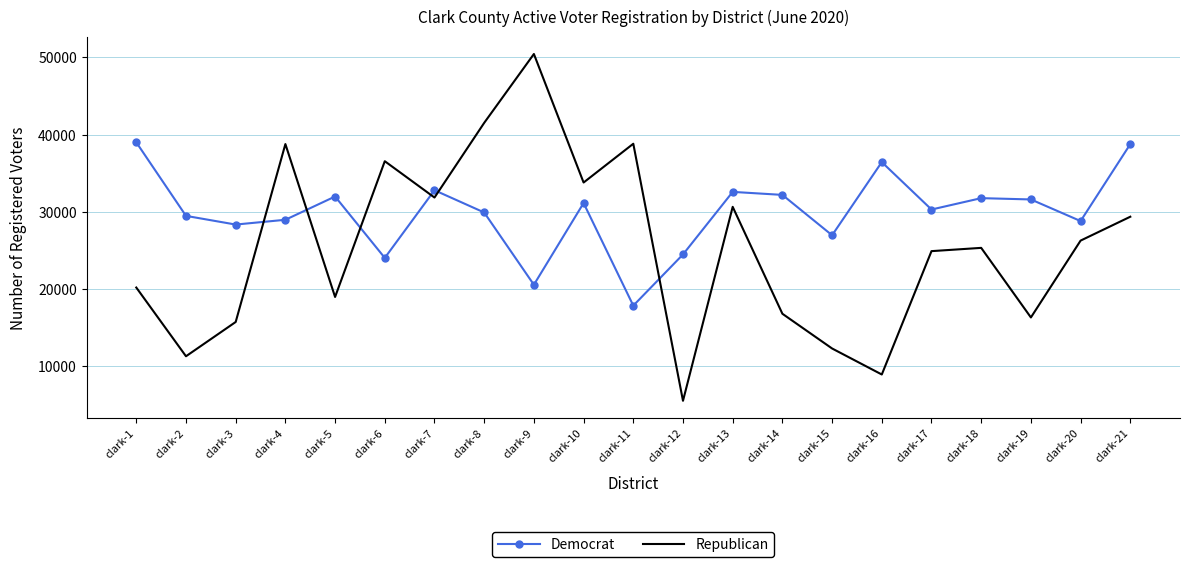

How many series are shown in this chart?

2